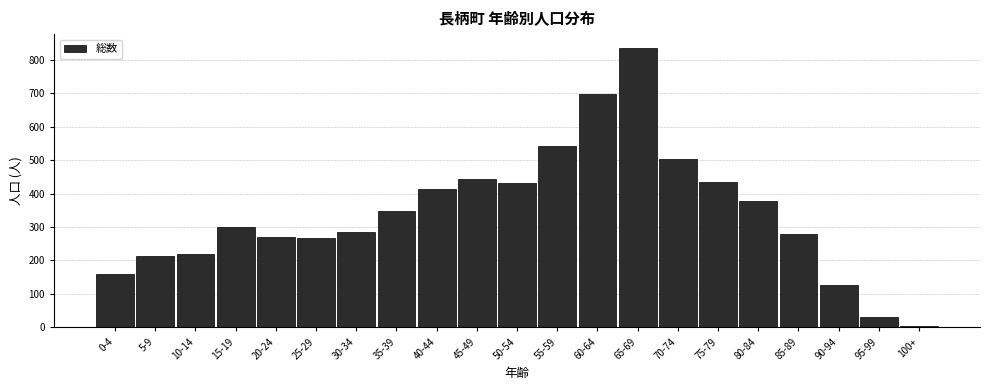

The chart shows a value of 606 at 75-79. True or false?

False